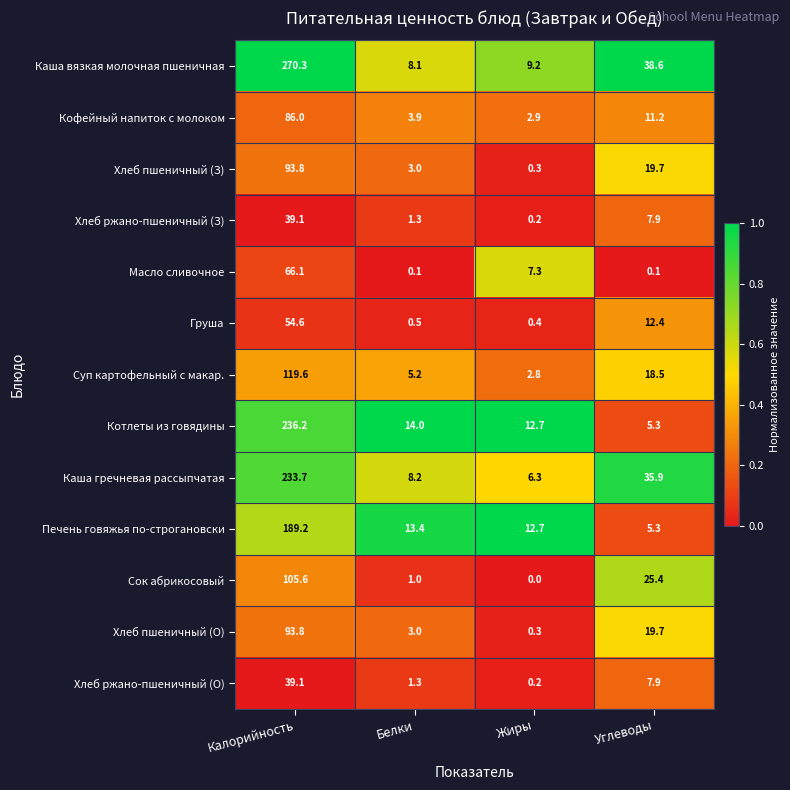

Which series has the largest range (max minus min)?

Каша вязкая молочная пшеничная